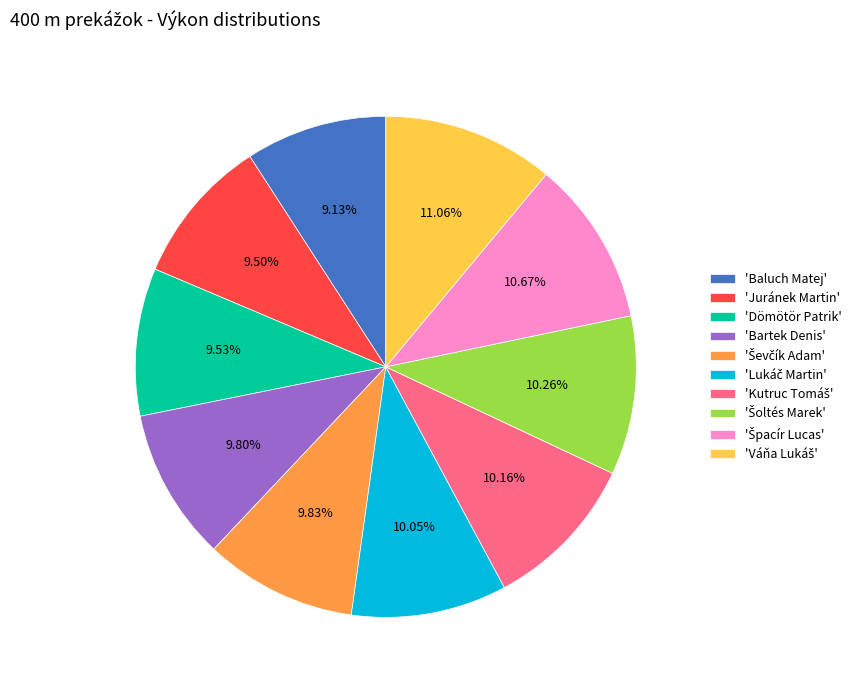

To the nearest percent, what is the average slice percentage?

10%